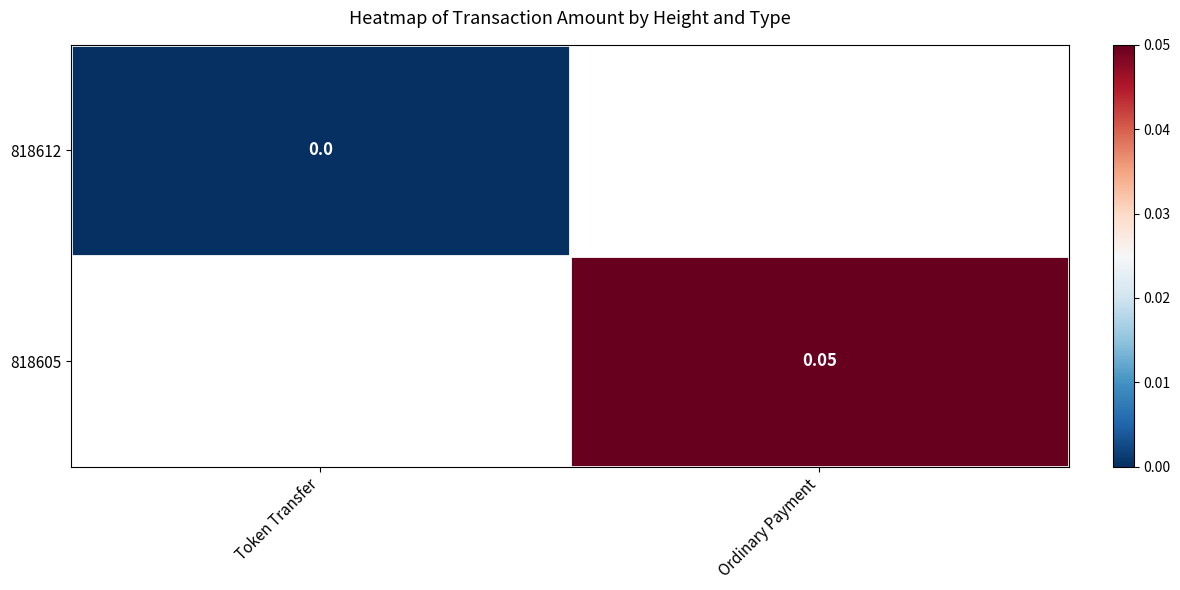

How many positive values does the 818605 series have?

1